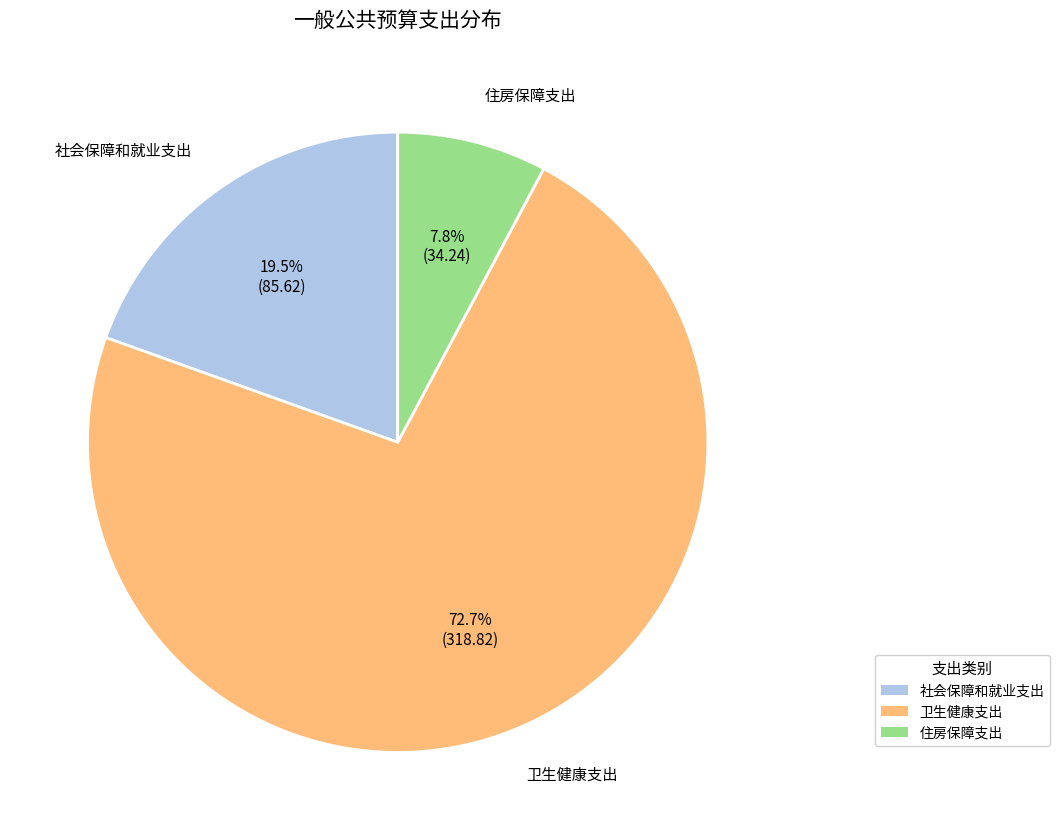

Which category has the smallest portion of the pie?

住房保障支出